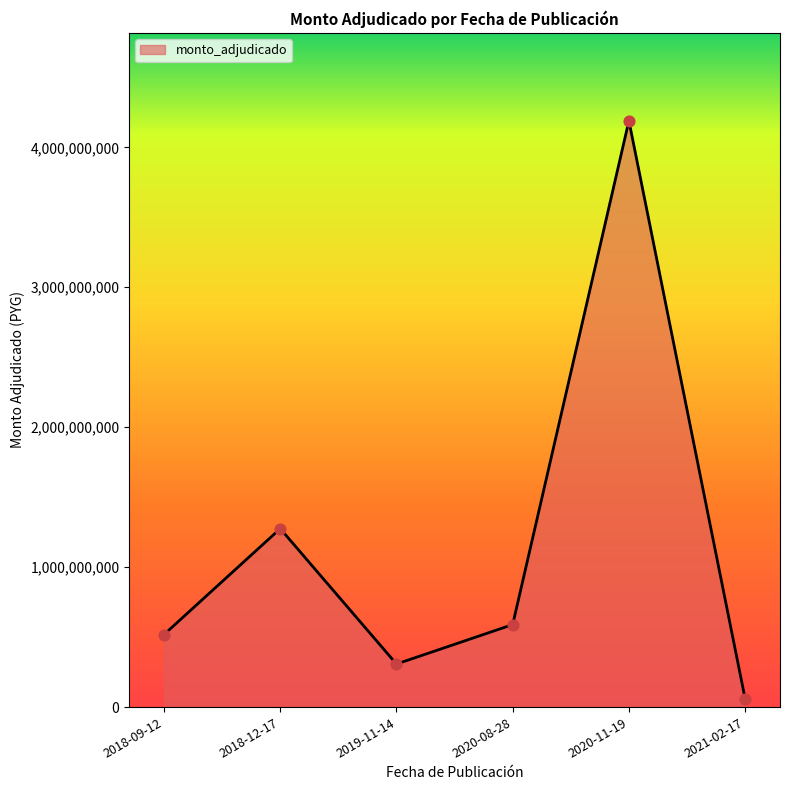

What is the ratio of the value at 2020-08-28 to the value at 2021-02-17?

9.9